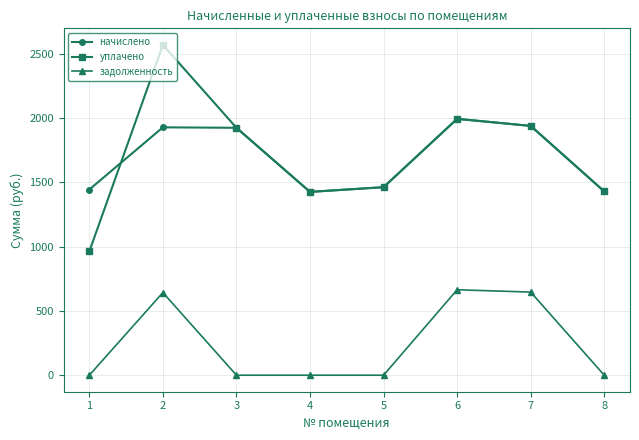

How many interior local peaks does the уплачено series have?

2